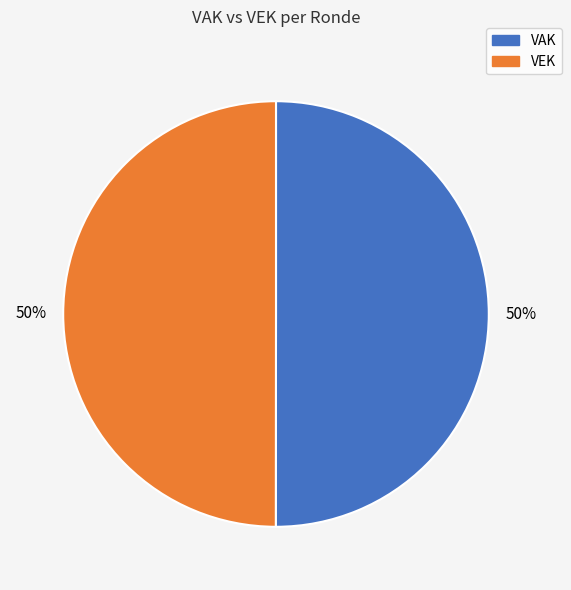

To the nearest percent, what is the average slice percentage?

50%